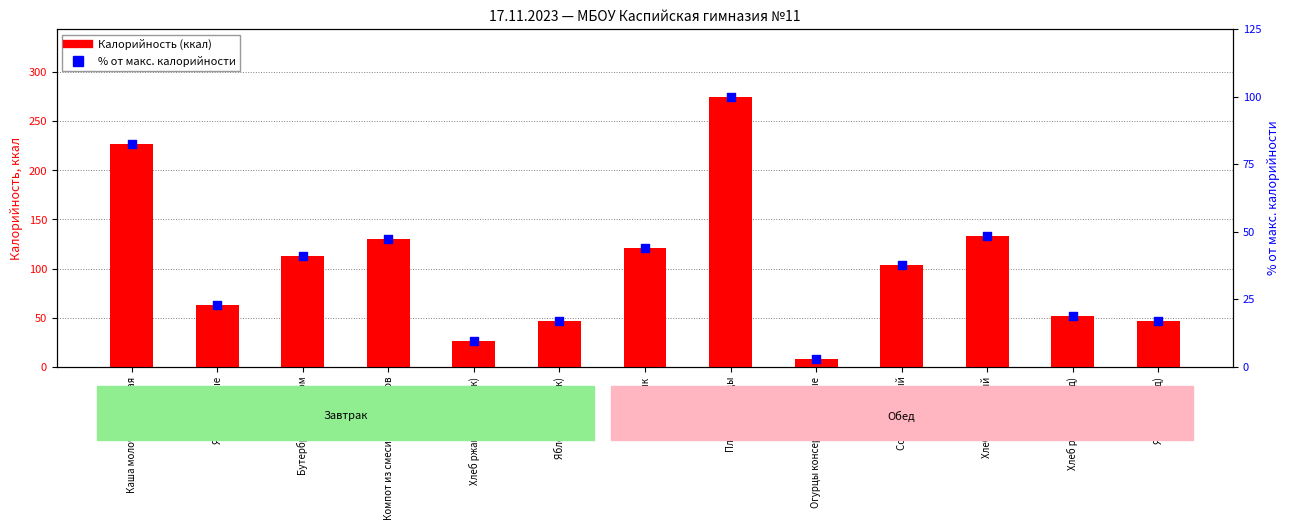

Is the value of % от макс. калорийности at Яйца вареные greater than the value of Калорийность (ккал) at Яблоки (завтрак)?

No